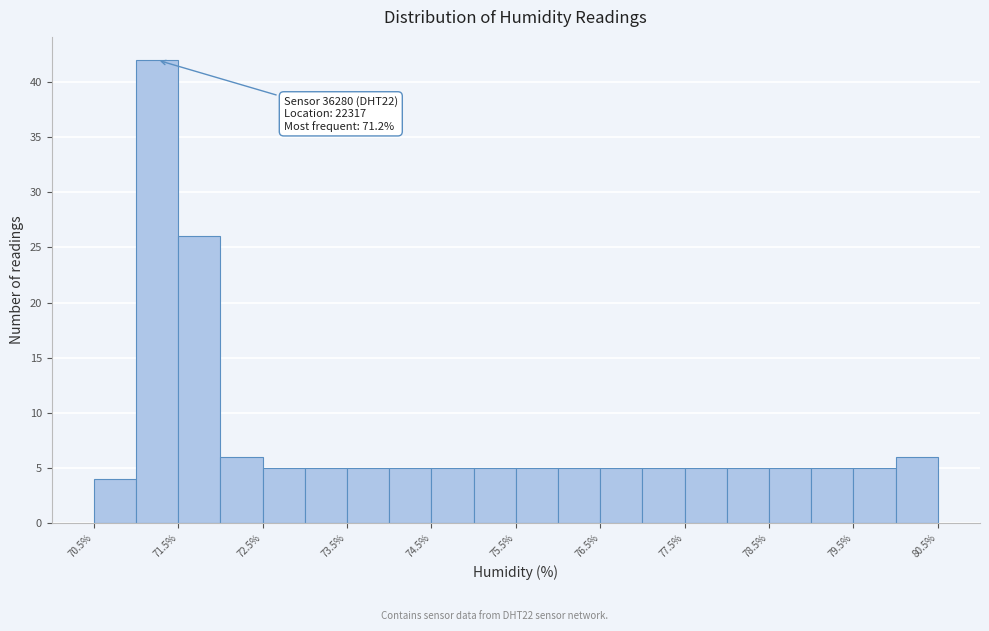

Over which range of the x-axis is the bar tallest?

71.0 to 71.5